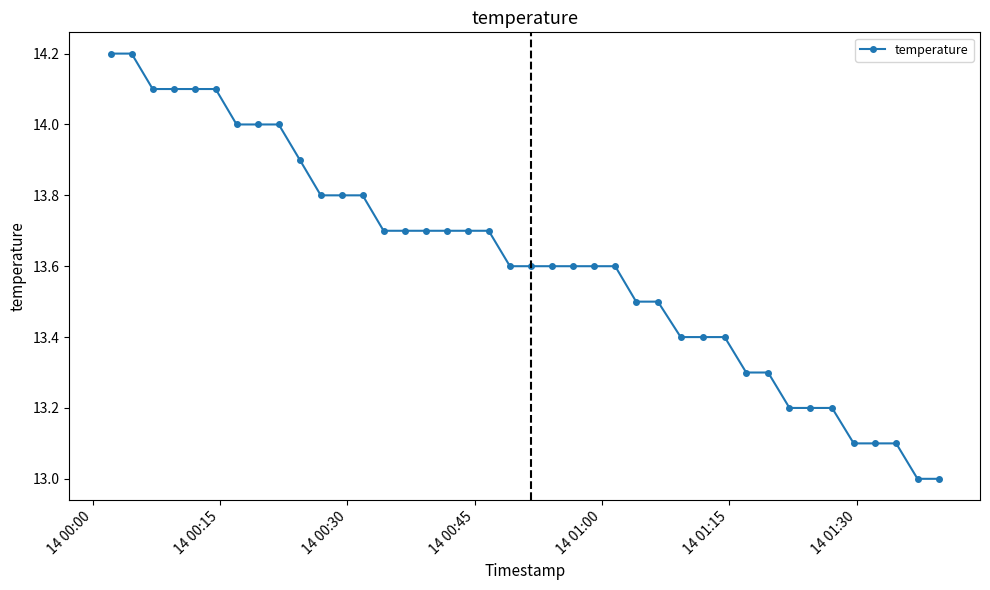

What is the average value?

13.6